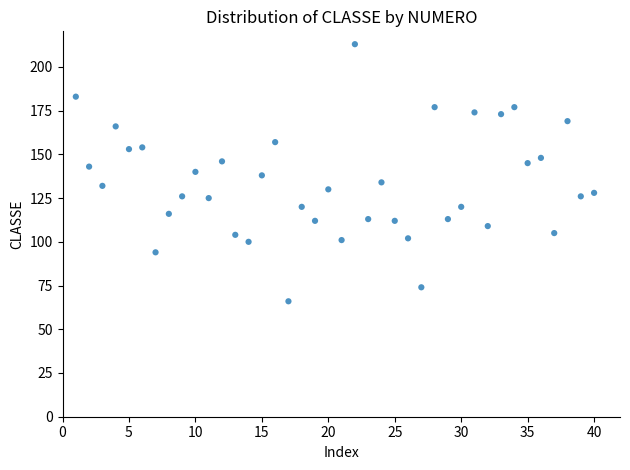

What is the range of X values (max minus min)?

39